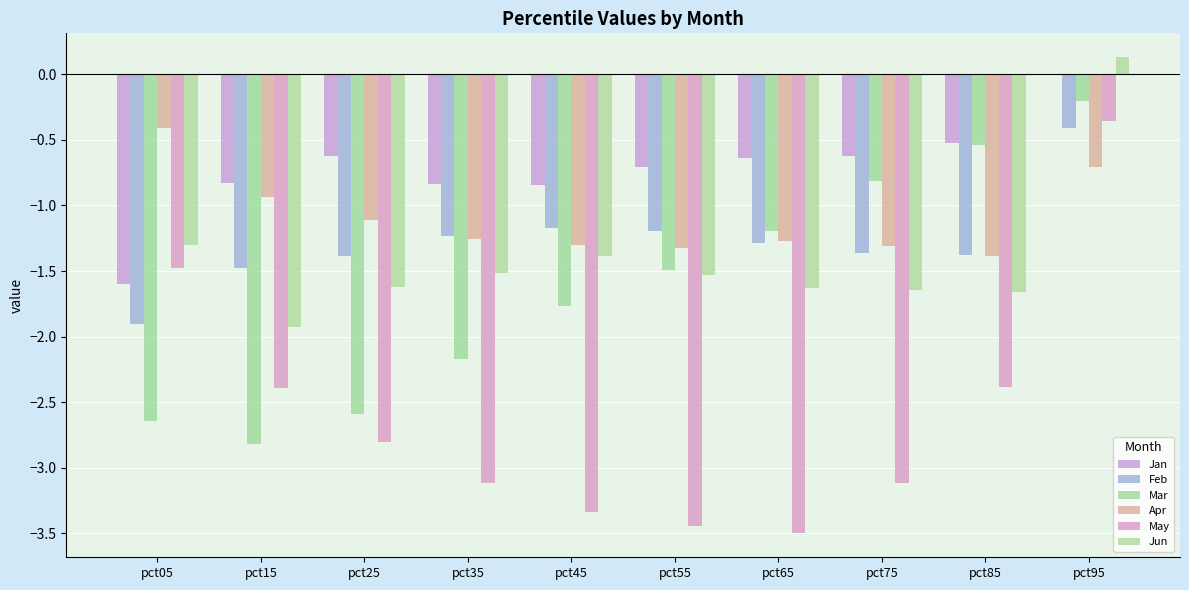

At how many categories does at least one series exceed -1?

10